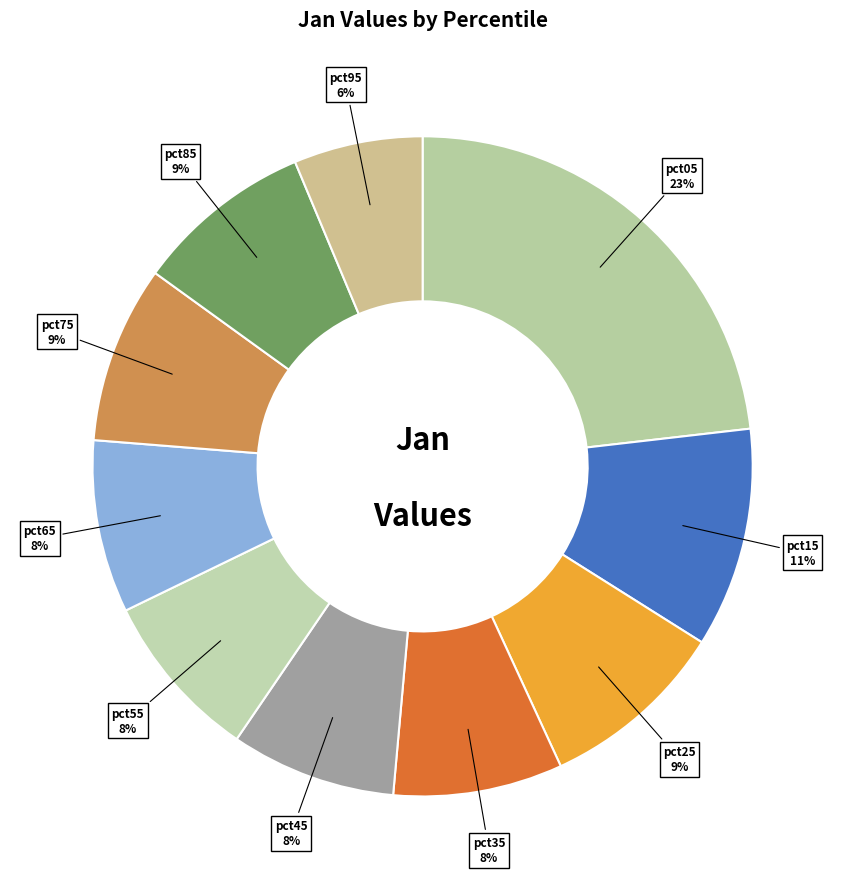

Is the sum of pct75 and pct85 greater than half?

No